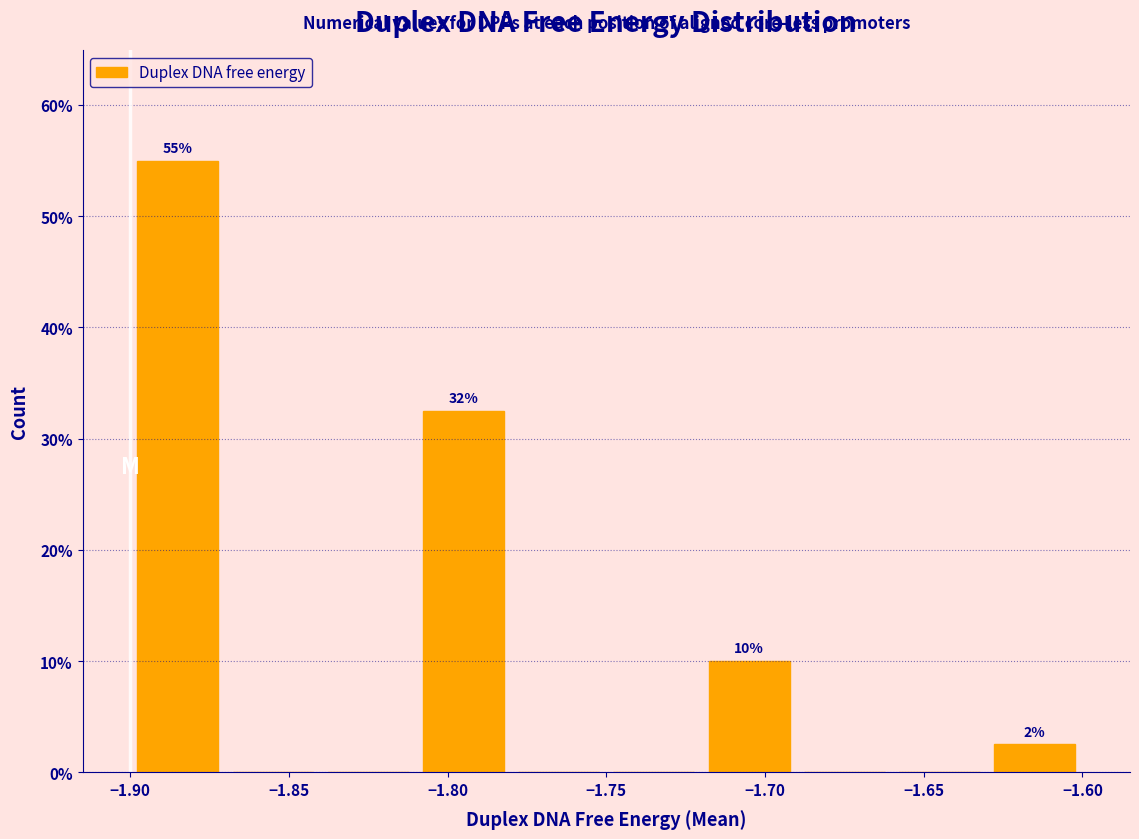

Over which range of the x-axis is the bar tallest?

-1.90 to -1.87